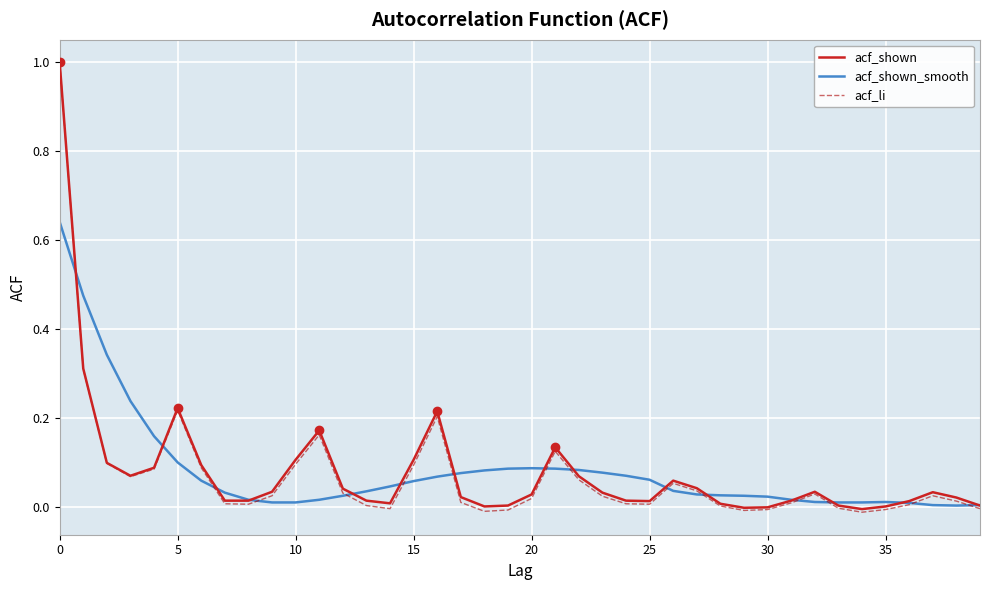

Which series has the largest range (max minus min)?

acf_li